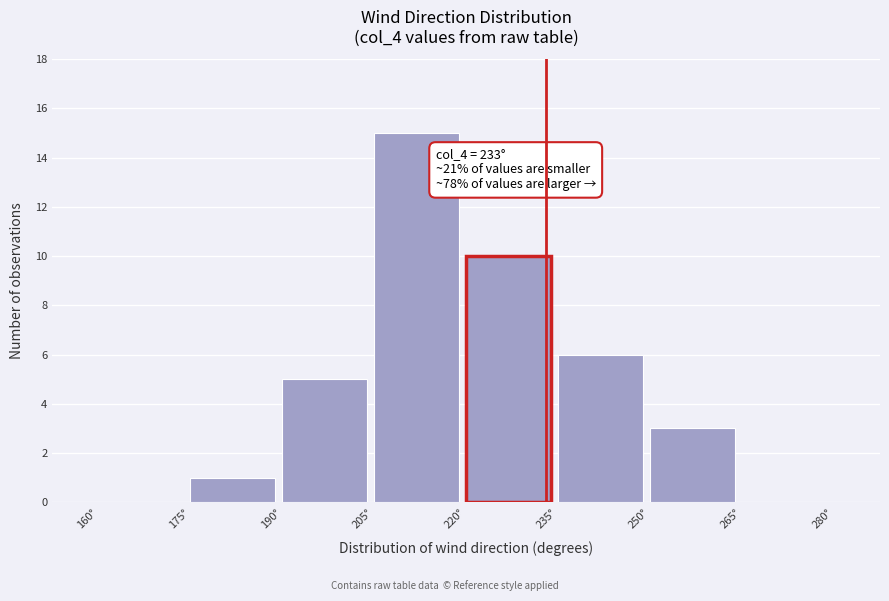

Which range on the x-axis has the tallest bar?

205 to 220